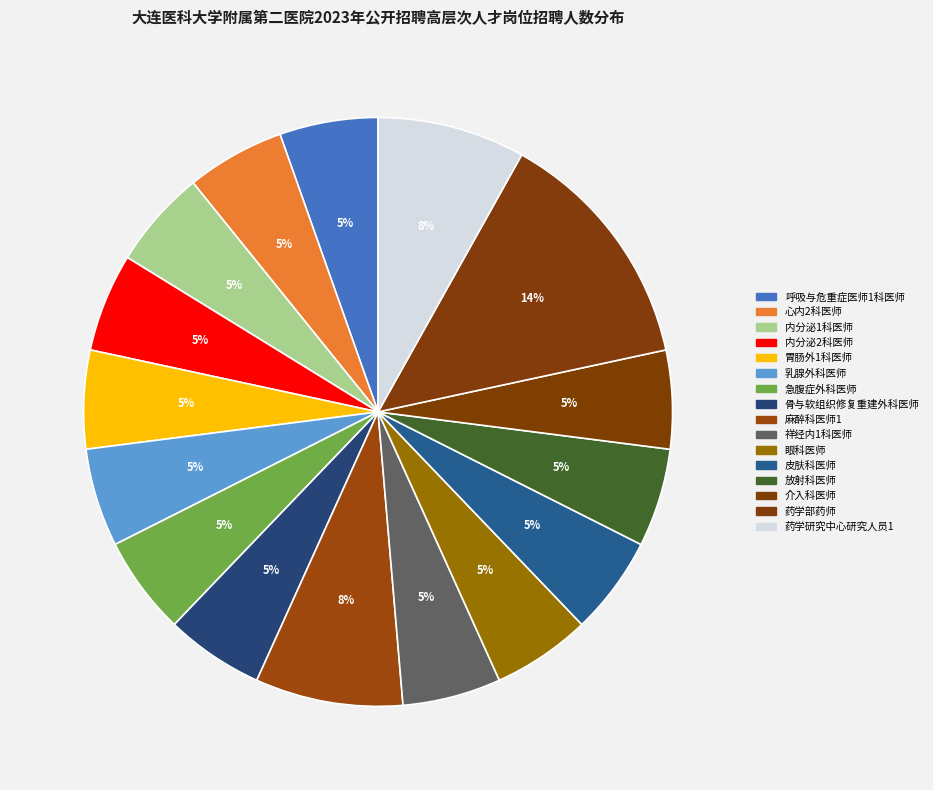

Does any single category account for the majority?

No